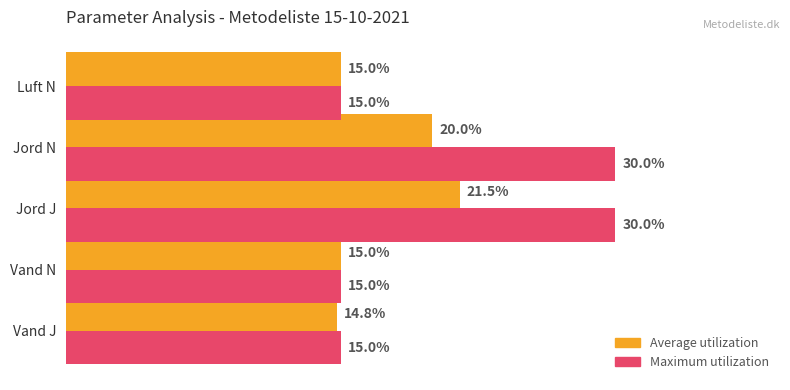

Which series has the largest total across all categories?

Maximum utilization